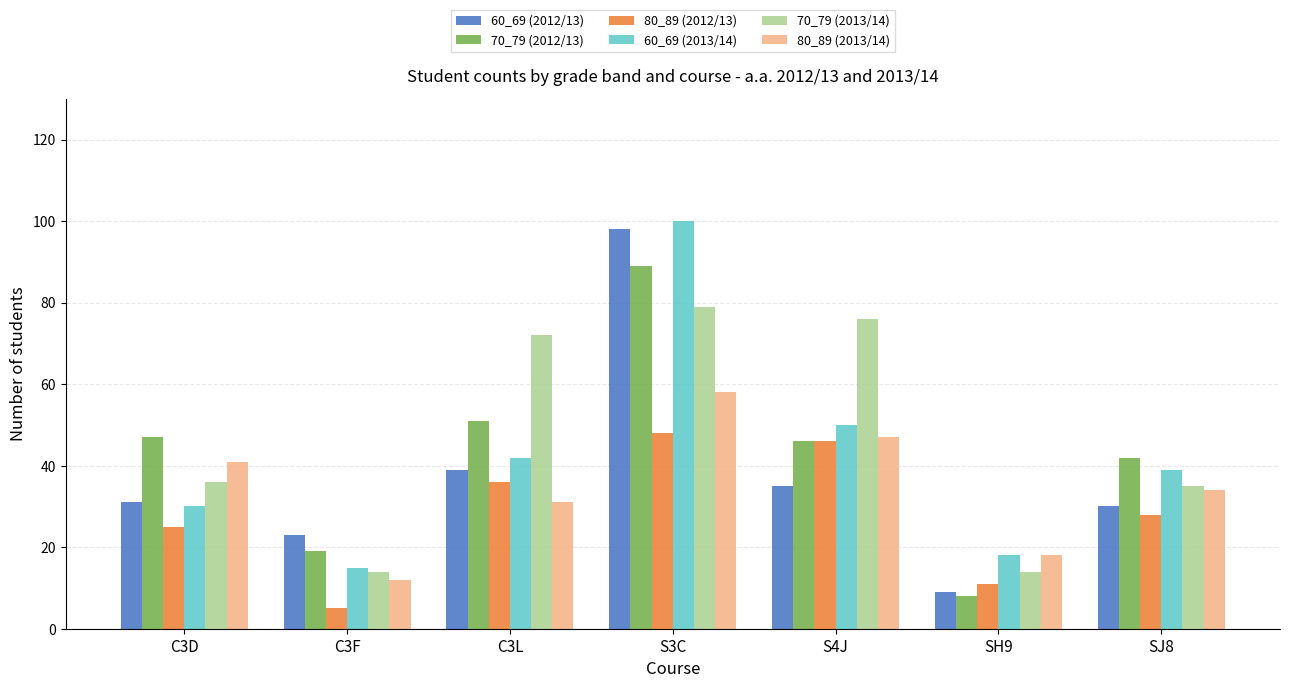

Reading left to right, transcribe all the data shown in this chart.

60_69 (2012/13): 31	23	39	98	35	9	30
70_79 (2012/13): 47	19	51	89	46	8	42
80_89 (2012/13): 25	5	36	48	46	11	28
60_69 (2013/14): 30	15	42	100	50	18	39
70_79 (2013/14): 36	14	72	79	76	14	35
80_89 (2013/14): 41	12	31	58	47	18	34